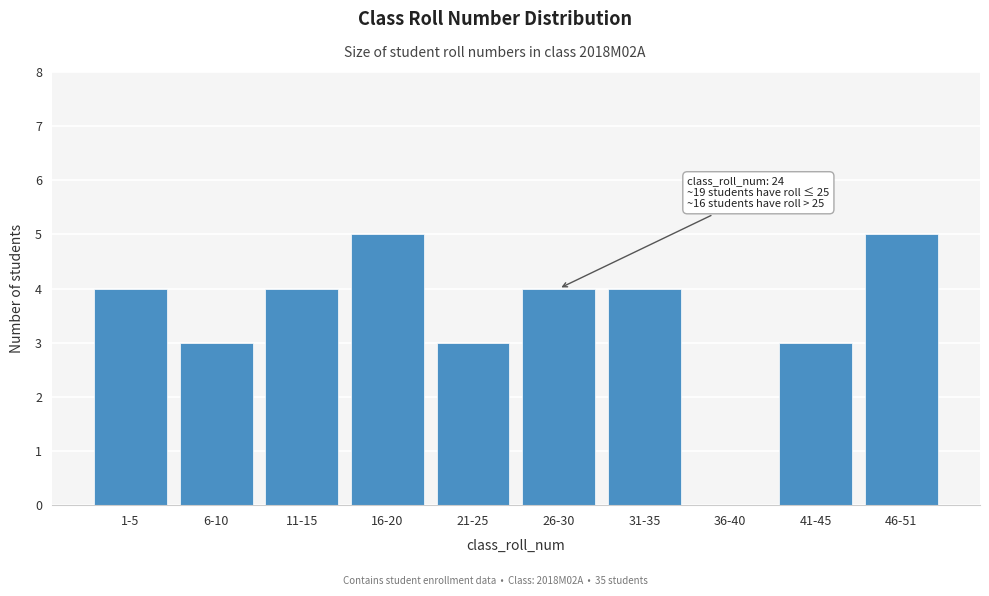

What is the greatest value displayed?

5